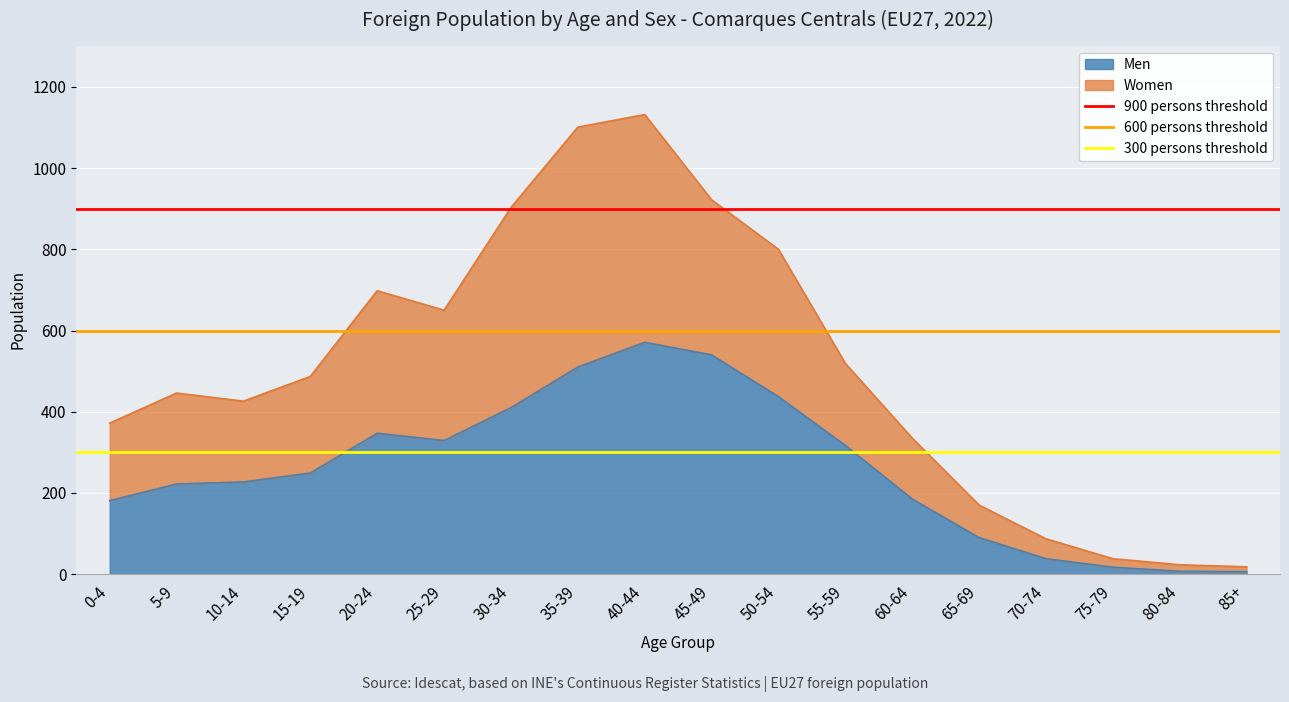

What is the value of the 600 persons threshold point at the 1st from the left?

600